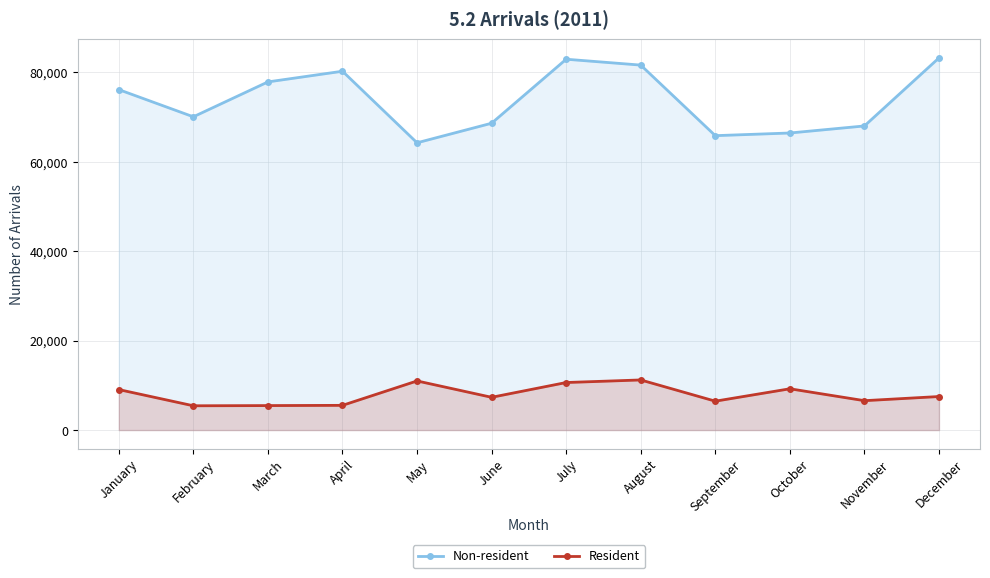

List the series in order of their peak value, lowest first.

Resident, Non-resident